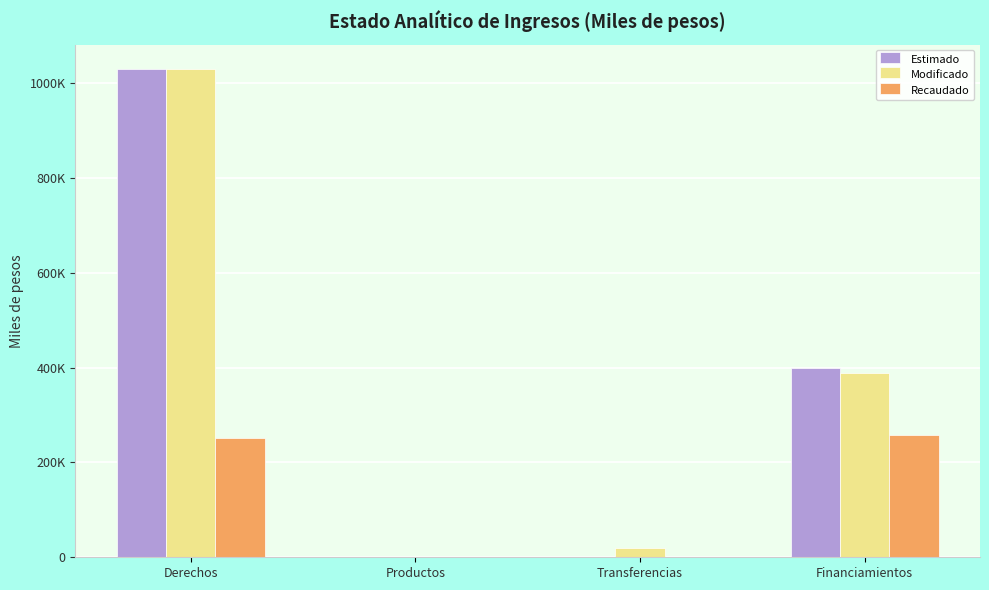

What are all the series names shown in the legend?

Estimado, Modificado, Recaudado